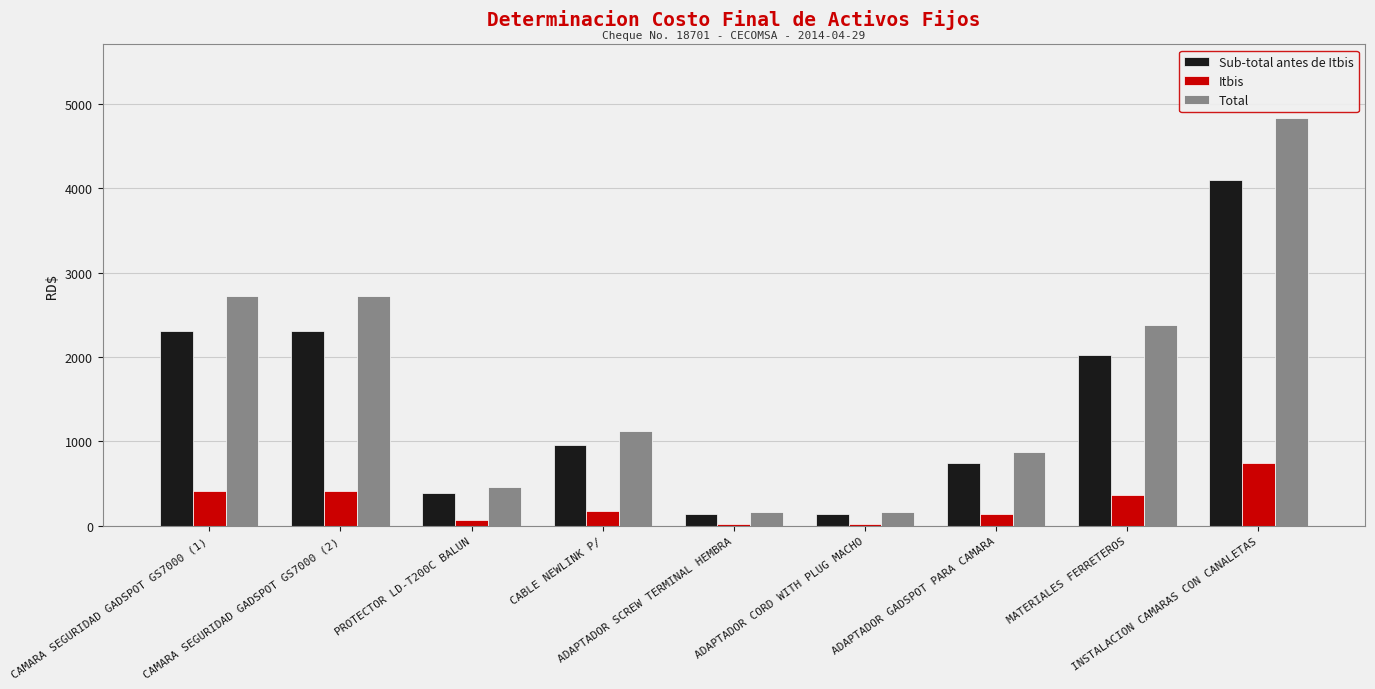

What is the average value of the Total series?

1714.1